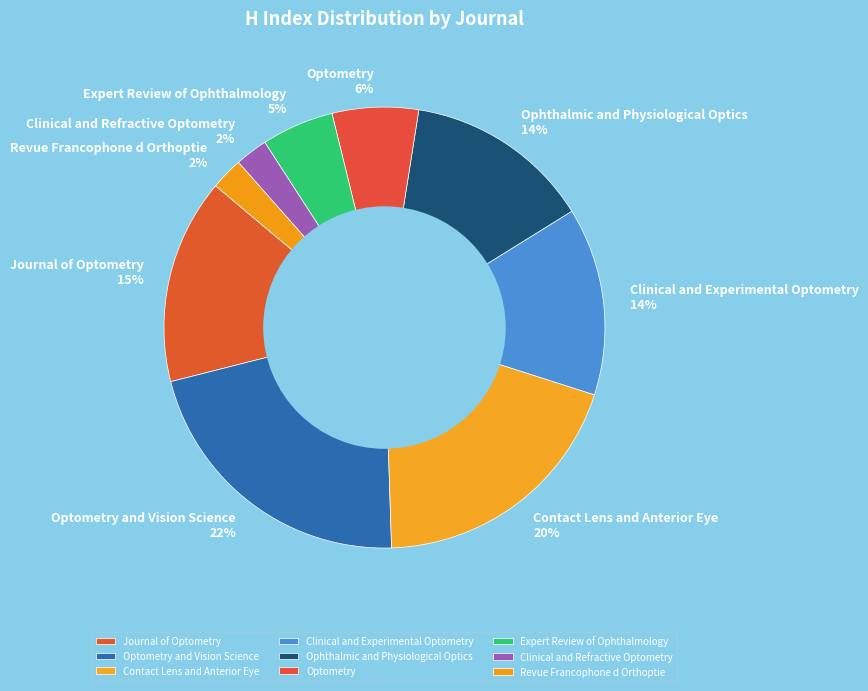

Combined, do Ophthalmic and Physiological Optics and Journal of Optometry account for over 50%?

No